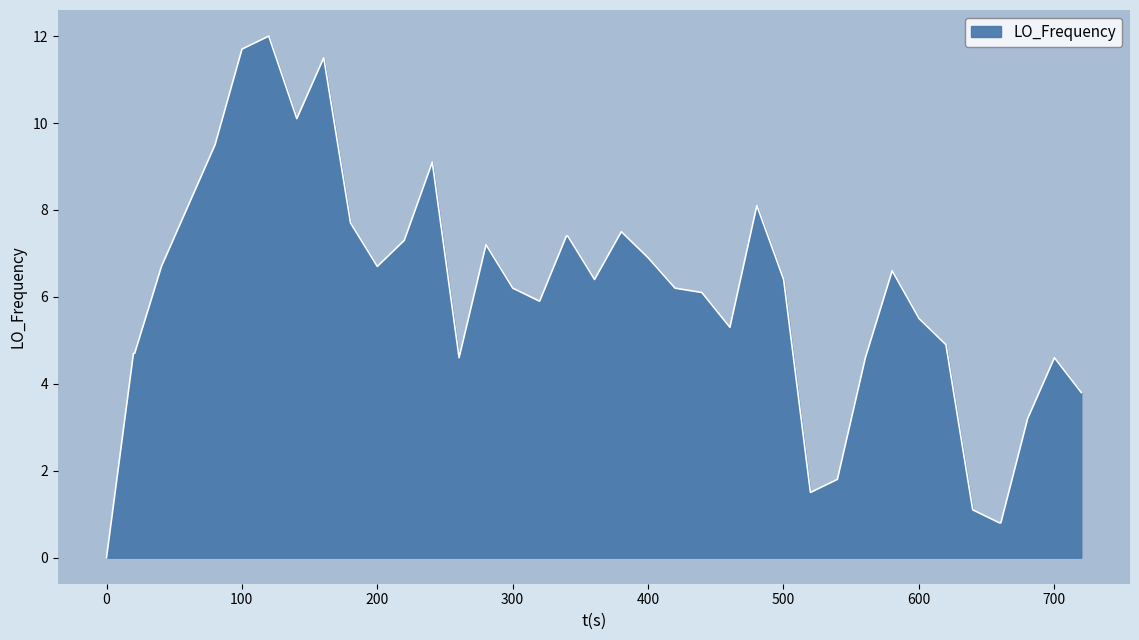

What is the maximum value shown in the chart?

12.0